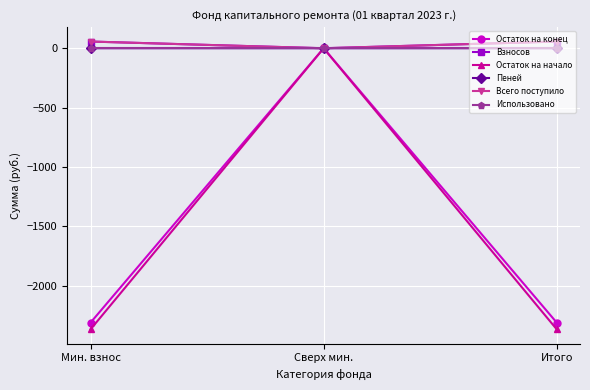

Is the value of Всего поступило at Сверх мин. greater than the value of Остаток на начало at Итого?

Yes